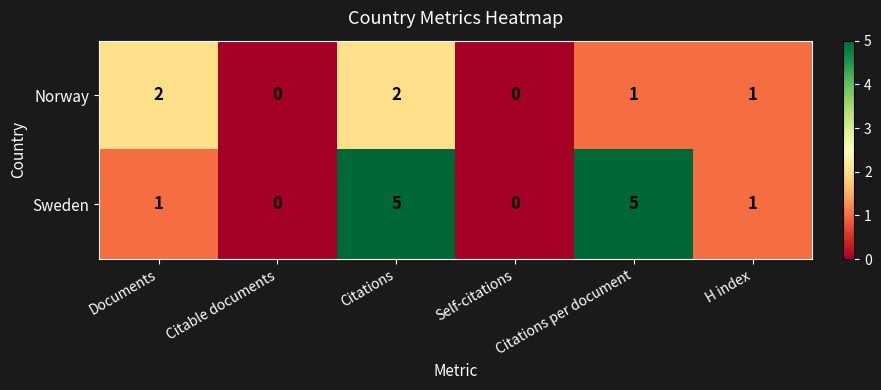

Which series changed the most between Citable documents and Citations?

Sweden